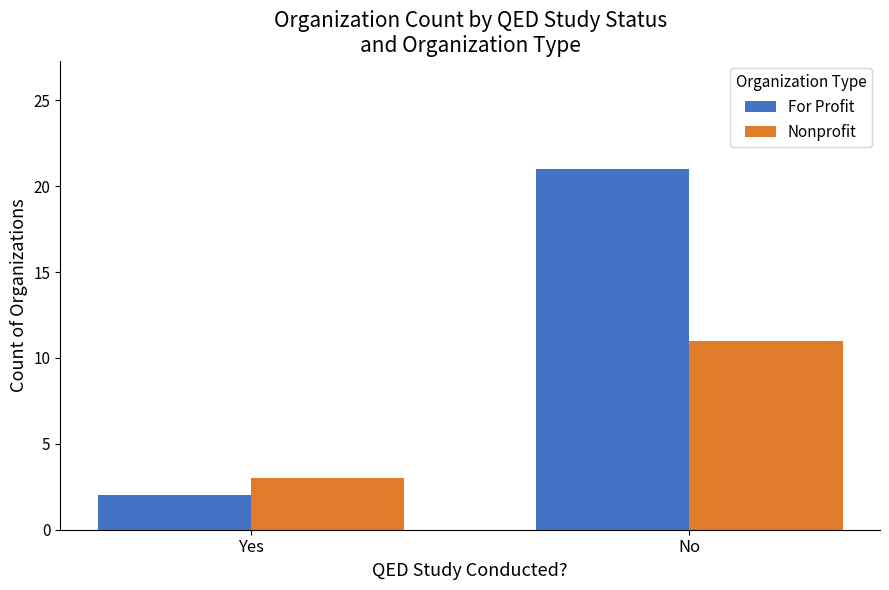

At No, list the series in order from smallest to largest.

Nonprofit, For Profit